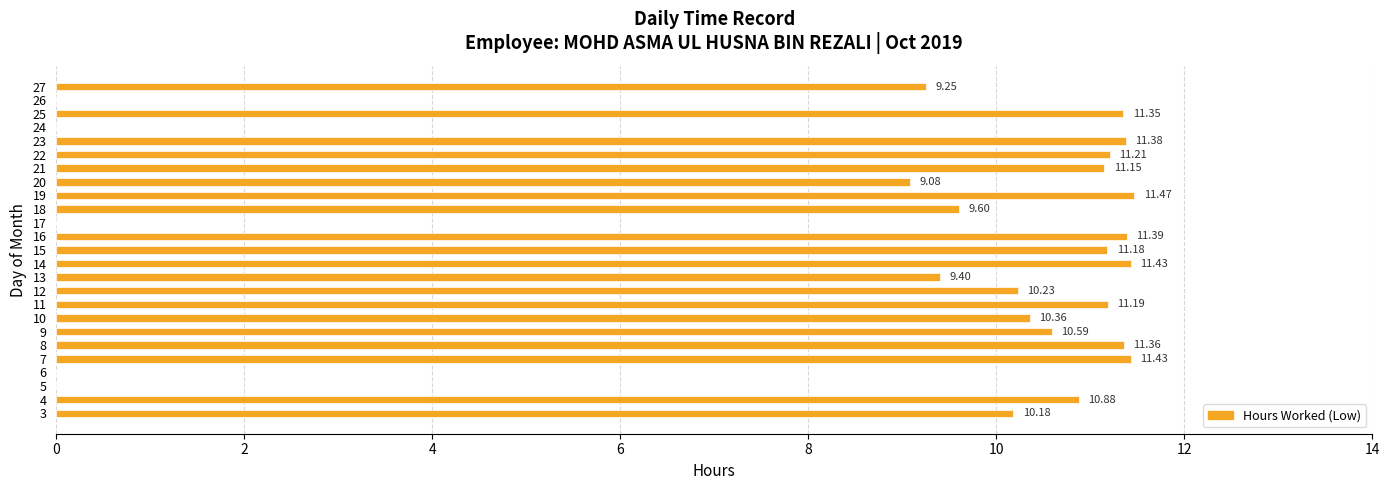

Which has a higher value, 27 or 16?

16